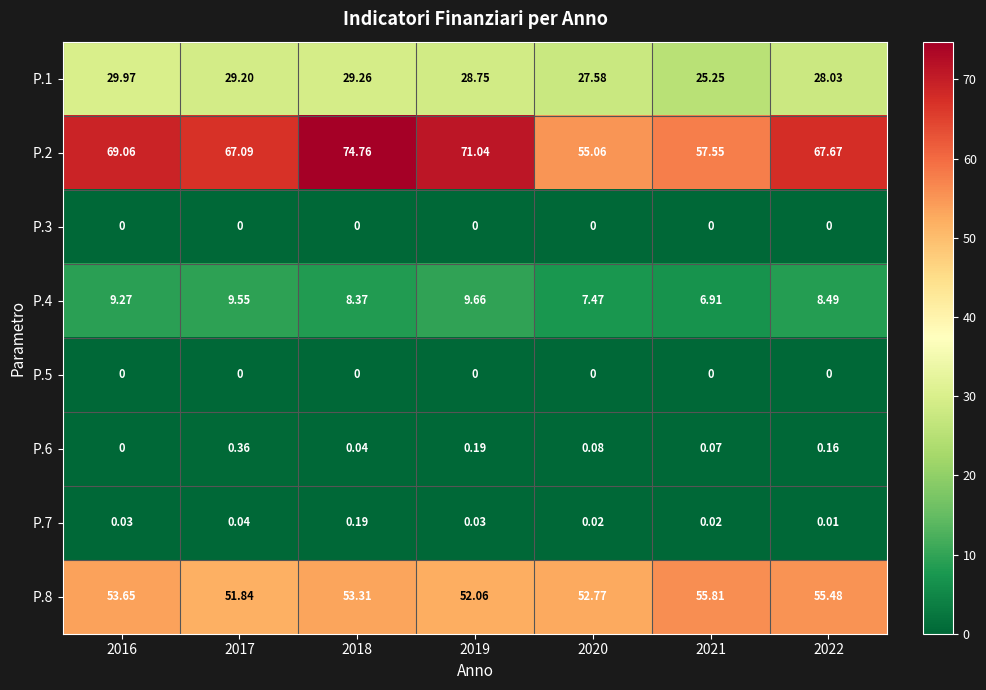

Which series has the widest spread of values?

P.2